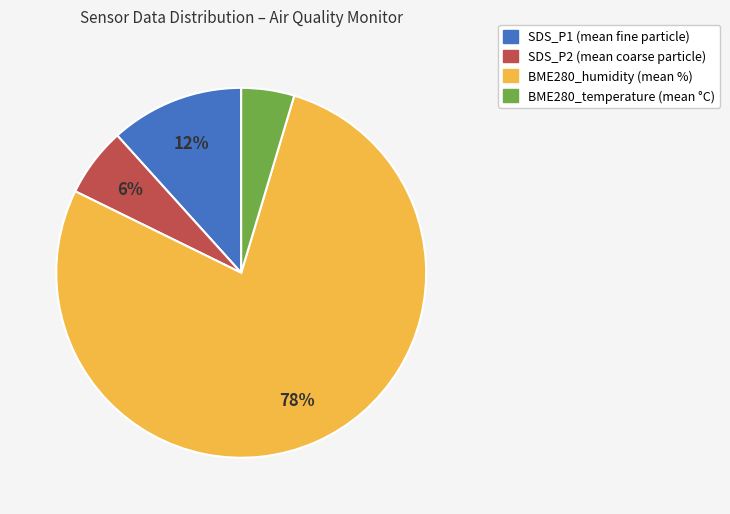

To the nearest percent, what percentage of the pie is SDS_P2?

6%